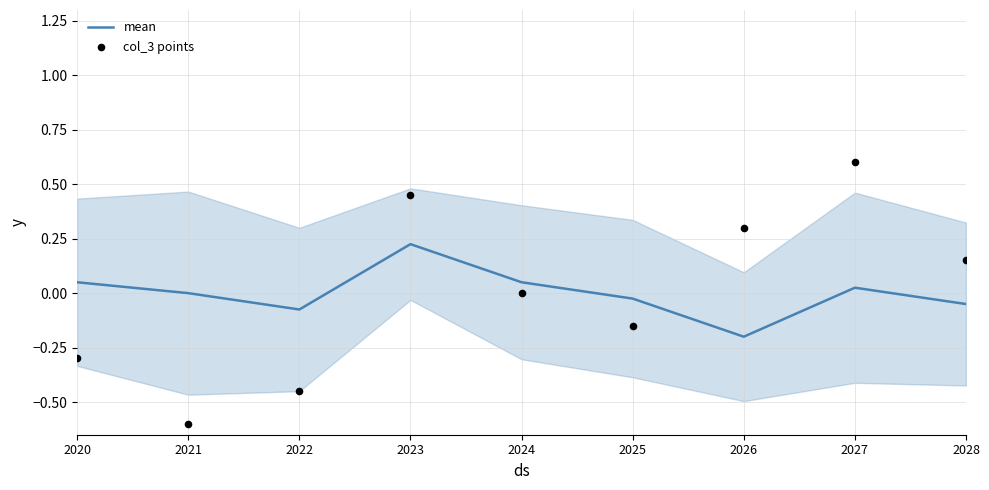

What is the total value across all series at 2020?

-0.2